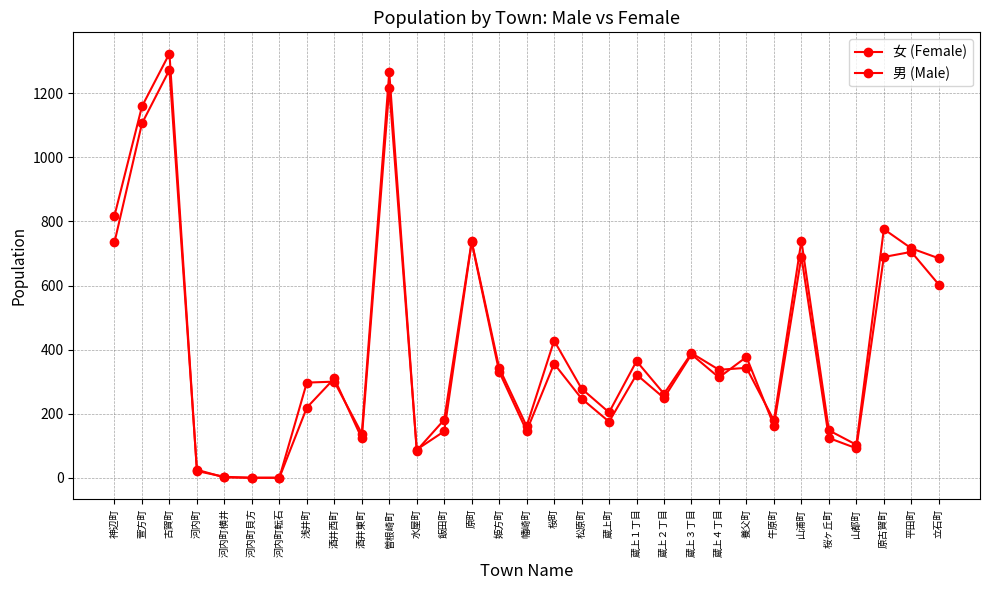

After their last crossing, which series has the higher values: 男 (Male) or 女 (Female)?

女 (Female)